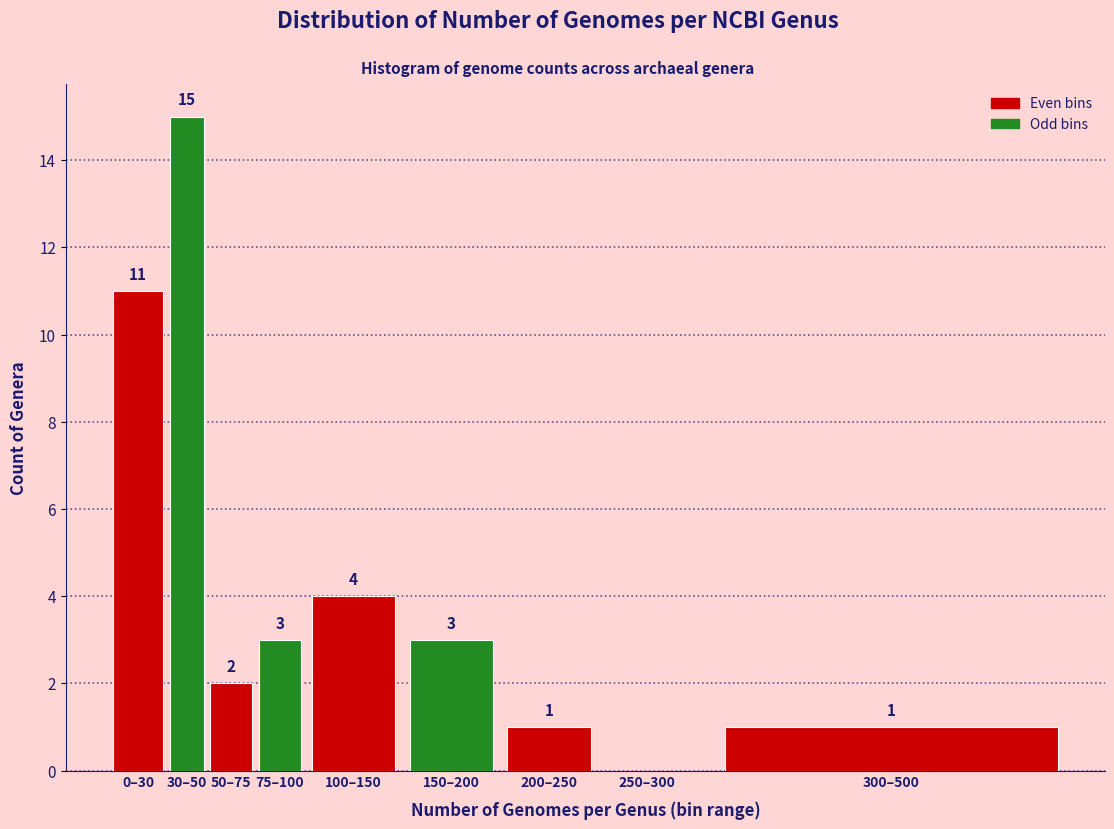

Reading left to right, list all the values displayed in this chart.

0–30=11	30–50=15	50–75=2	75–100=3	100–150=4	150–200=3	200–250=1	250–300=0	300–500=1